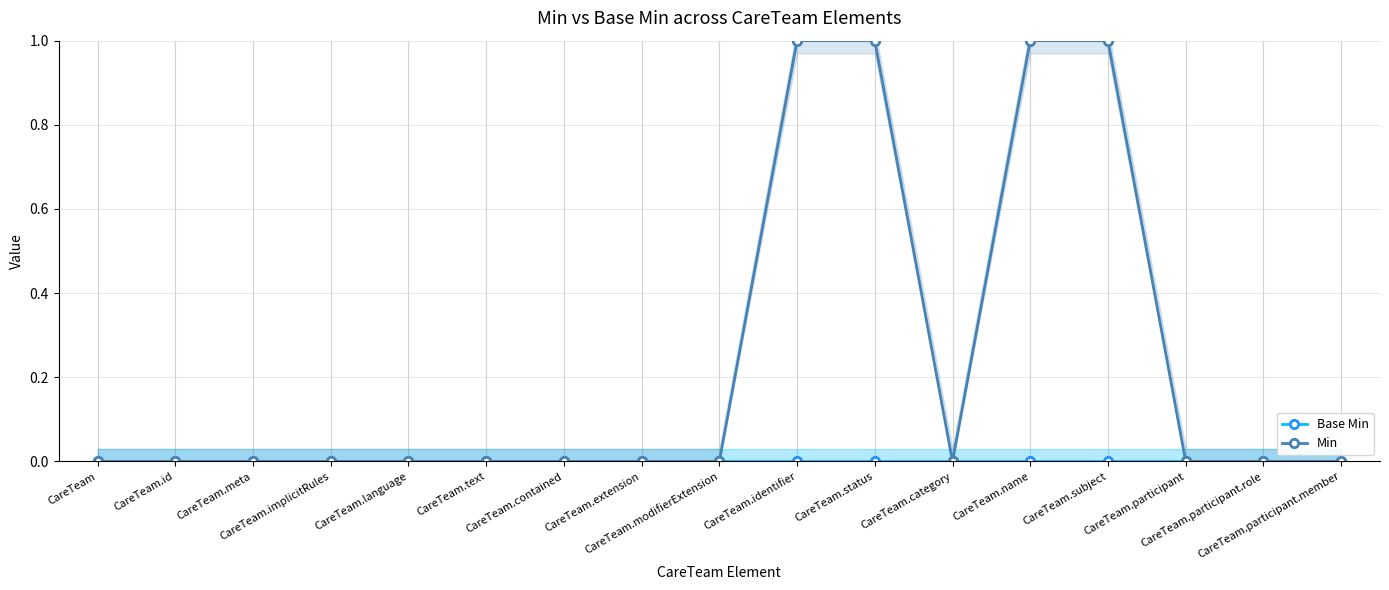

Where is Base Min nearest to the value 0?

CareTeam